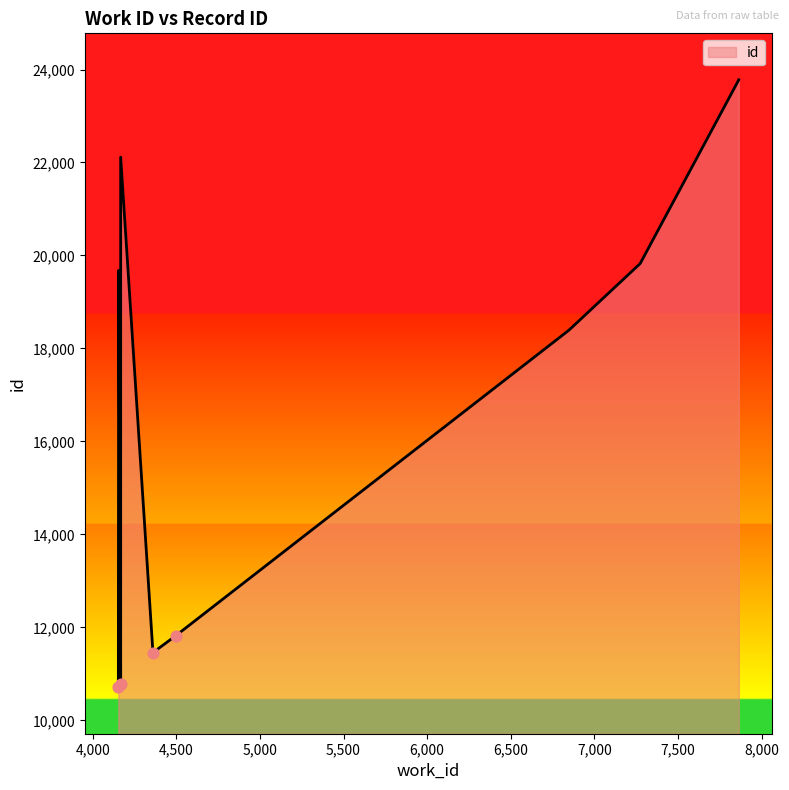

Between 6847 and 7274, which is larger?

7274